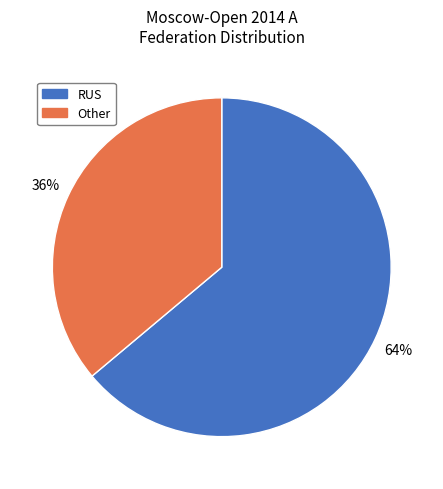

Which has a higher value, Other or RUS?

RUS